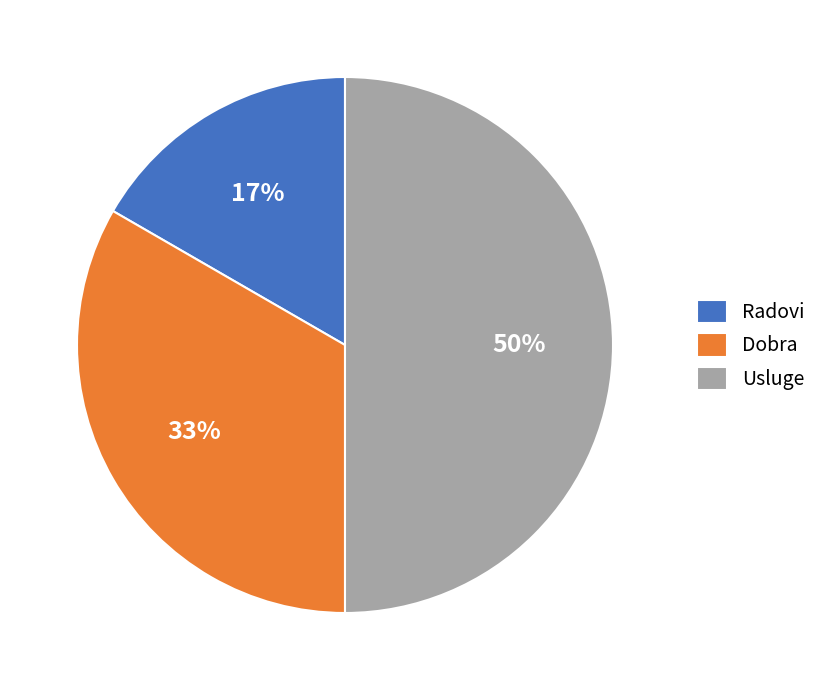

Rank the categories by value from lowest to highest.

Radovi, Dobra, Usluge